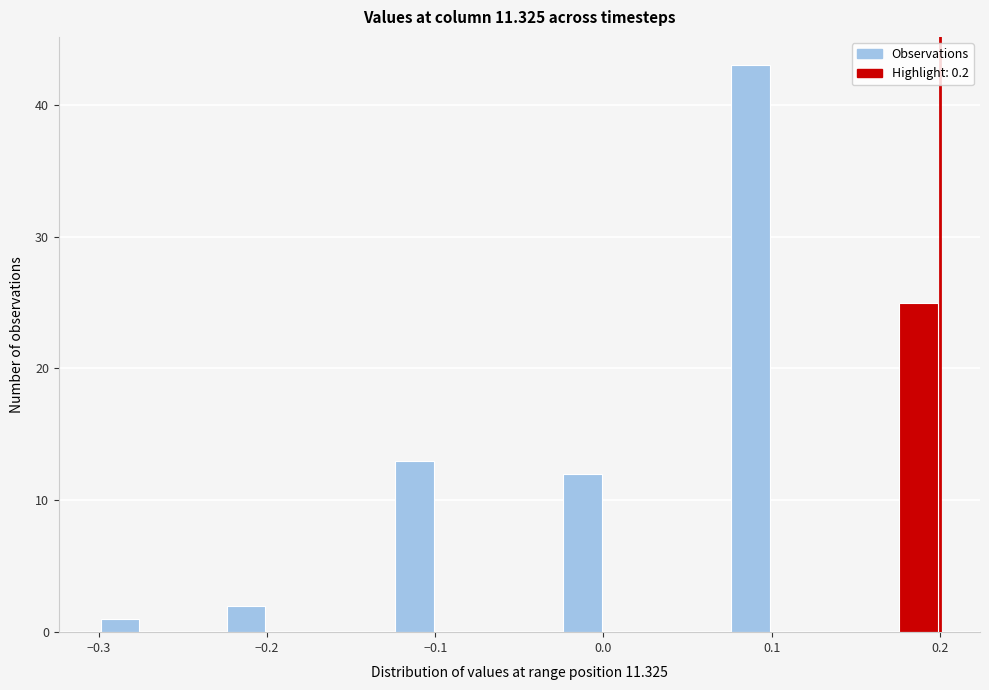

Around what value on the x-axis is the tallest bar? Give the approximate position of its centre, as read against the axis.

0.09